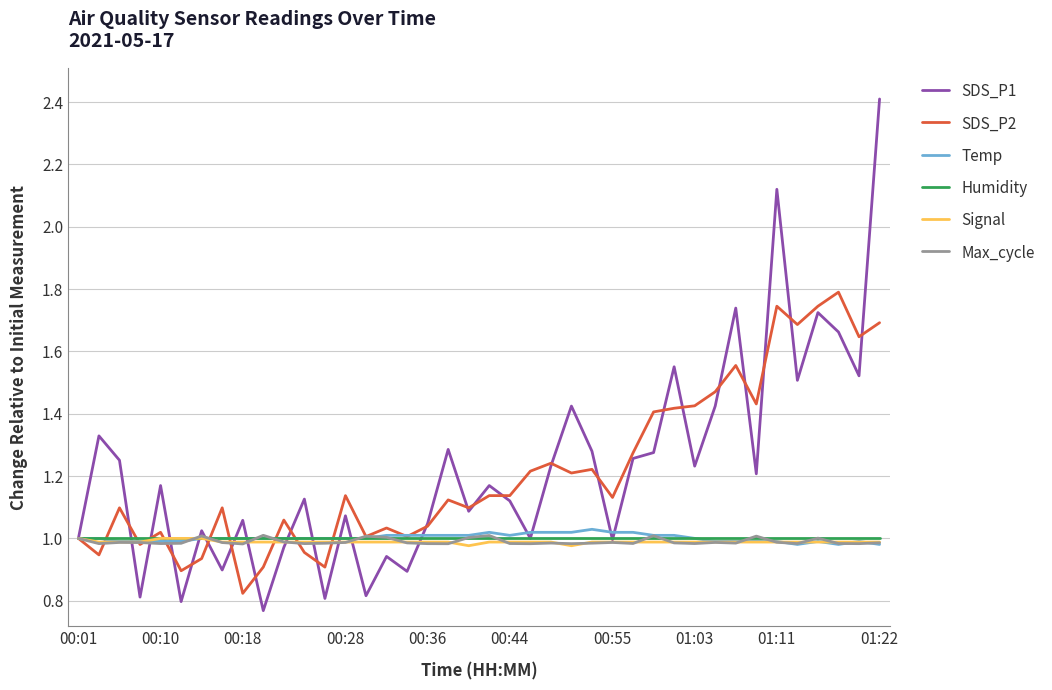

Which series has the largest range (max minus min)?

SDS_P1